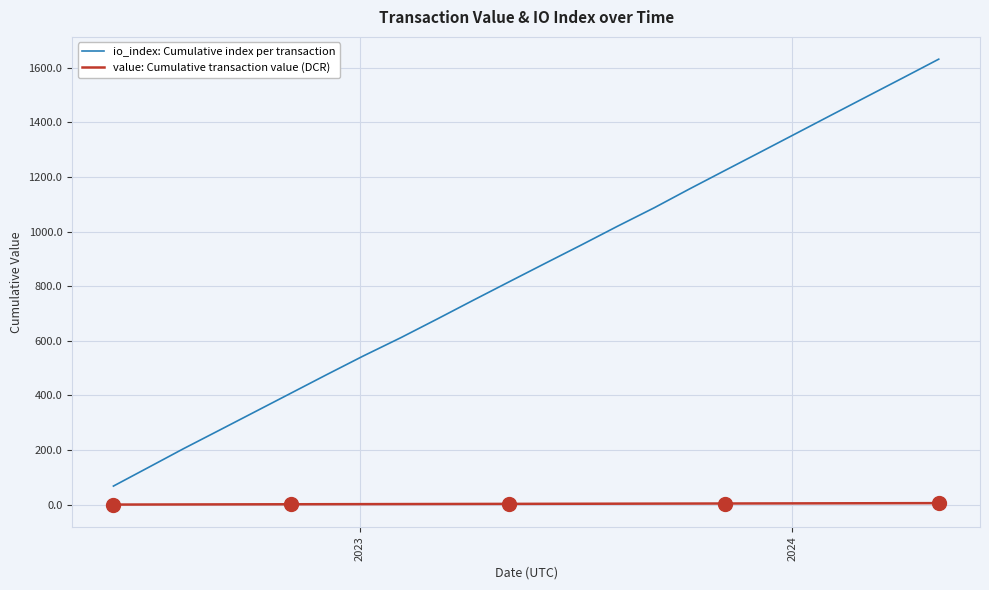

What is the maximum value shown in the chart?

1632.0